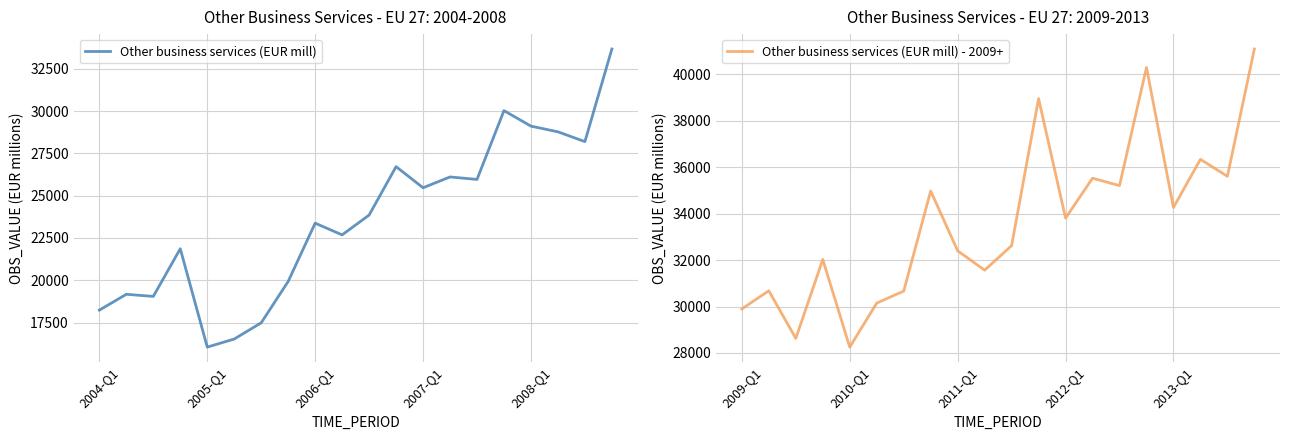

How many lines are shown in the chart?

2